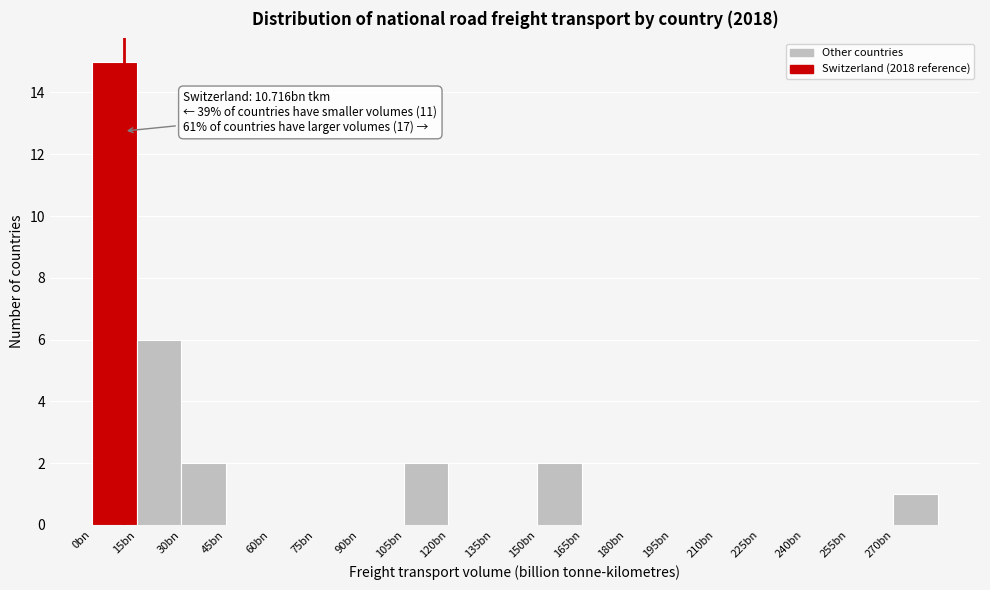

Reading right to left, list all the values displayed in this chart.

270bn=1	255bn=0	240bn=0	225bn=0	210bn=0	195bn=0	180bn=0	165bn=0	150bn=2	135bn=0	120bn=0	105bn=2	90bn=0	75bn=0	60bn=0	45bn=0	30bn=2	15bn=6	0bn=15